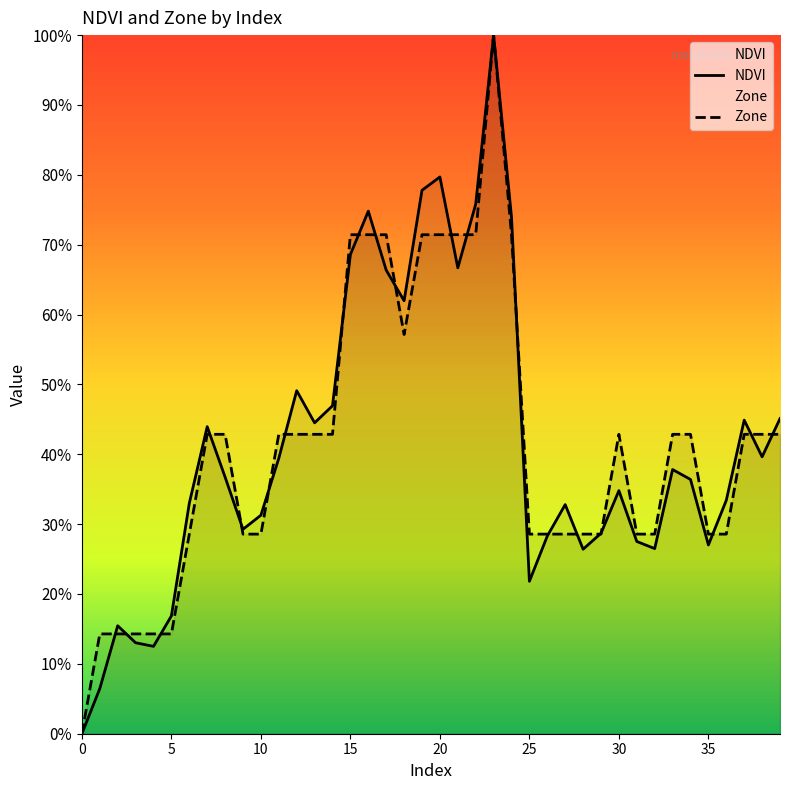

What is the sum of all Zone values?

16.6